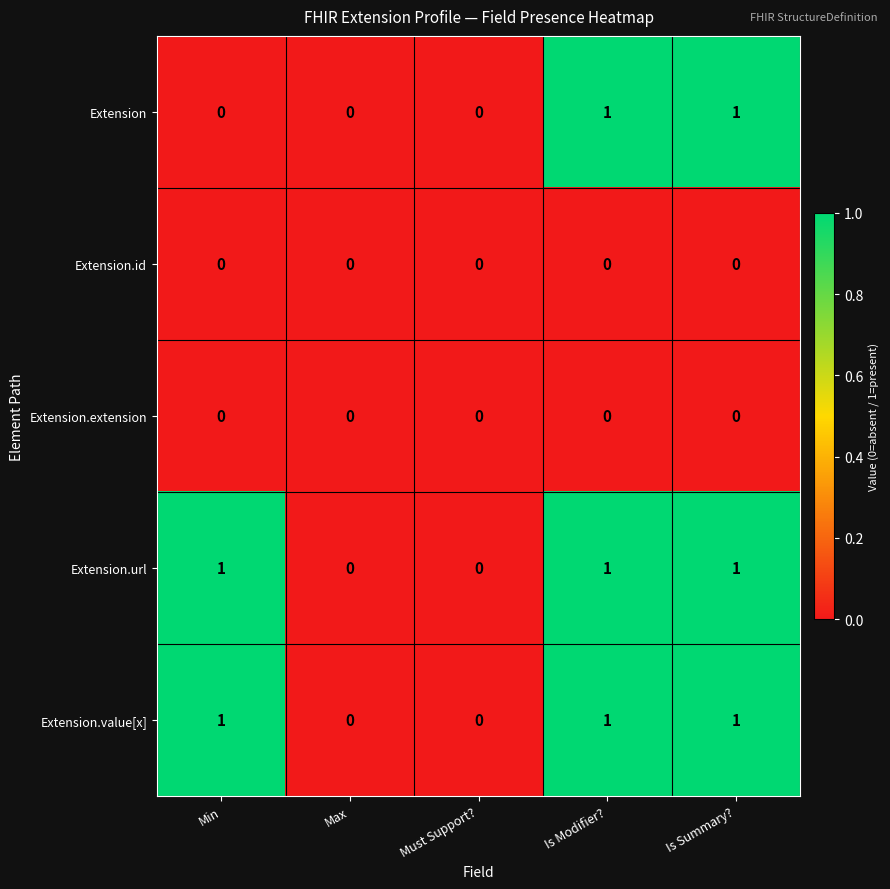

Is the value of Extension.url at Min greater than the value of Extension.extension at Max?

Yes